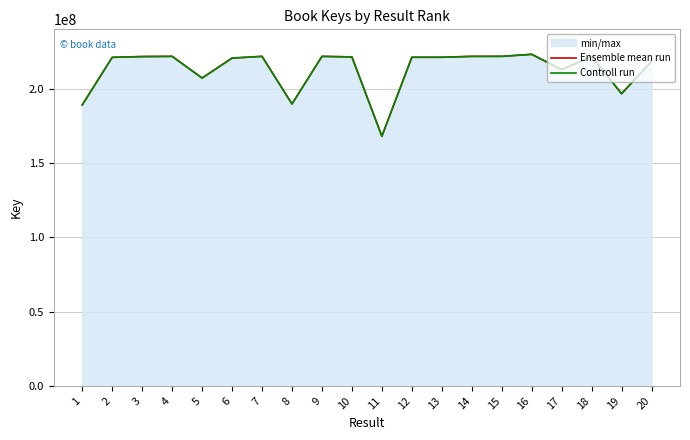

Does the chart have visible grid lines?

Yes